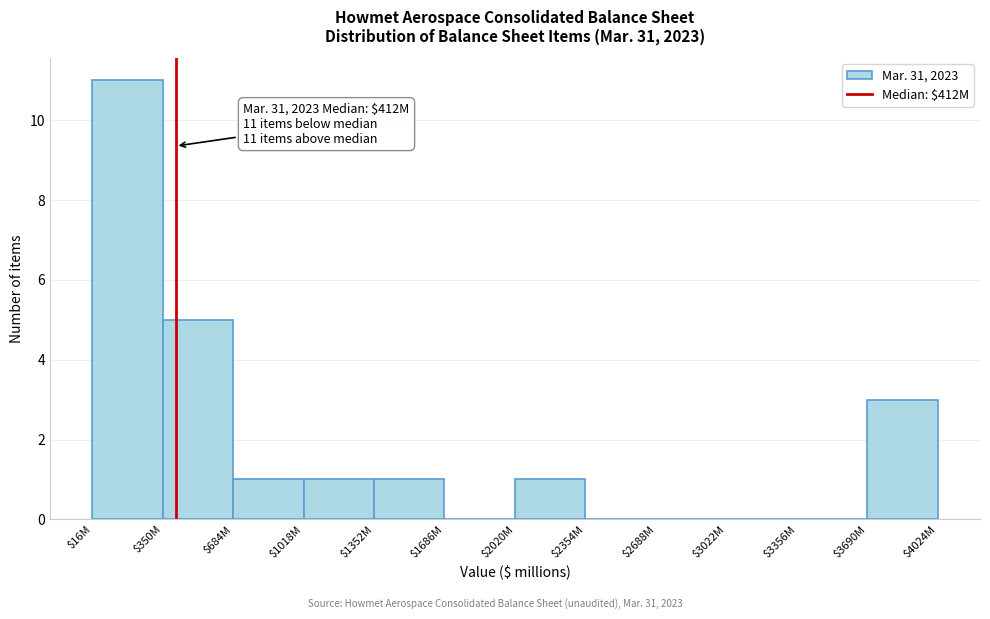

What is the sum of all values?

23